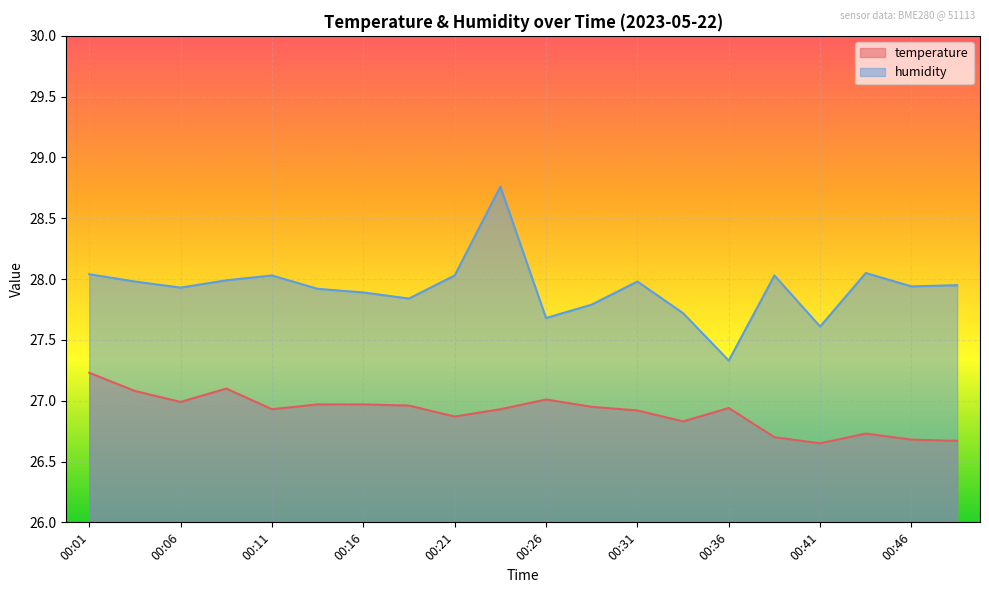

True or false: humidity has a value of 27.9 at 00:16.

True